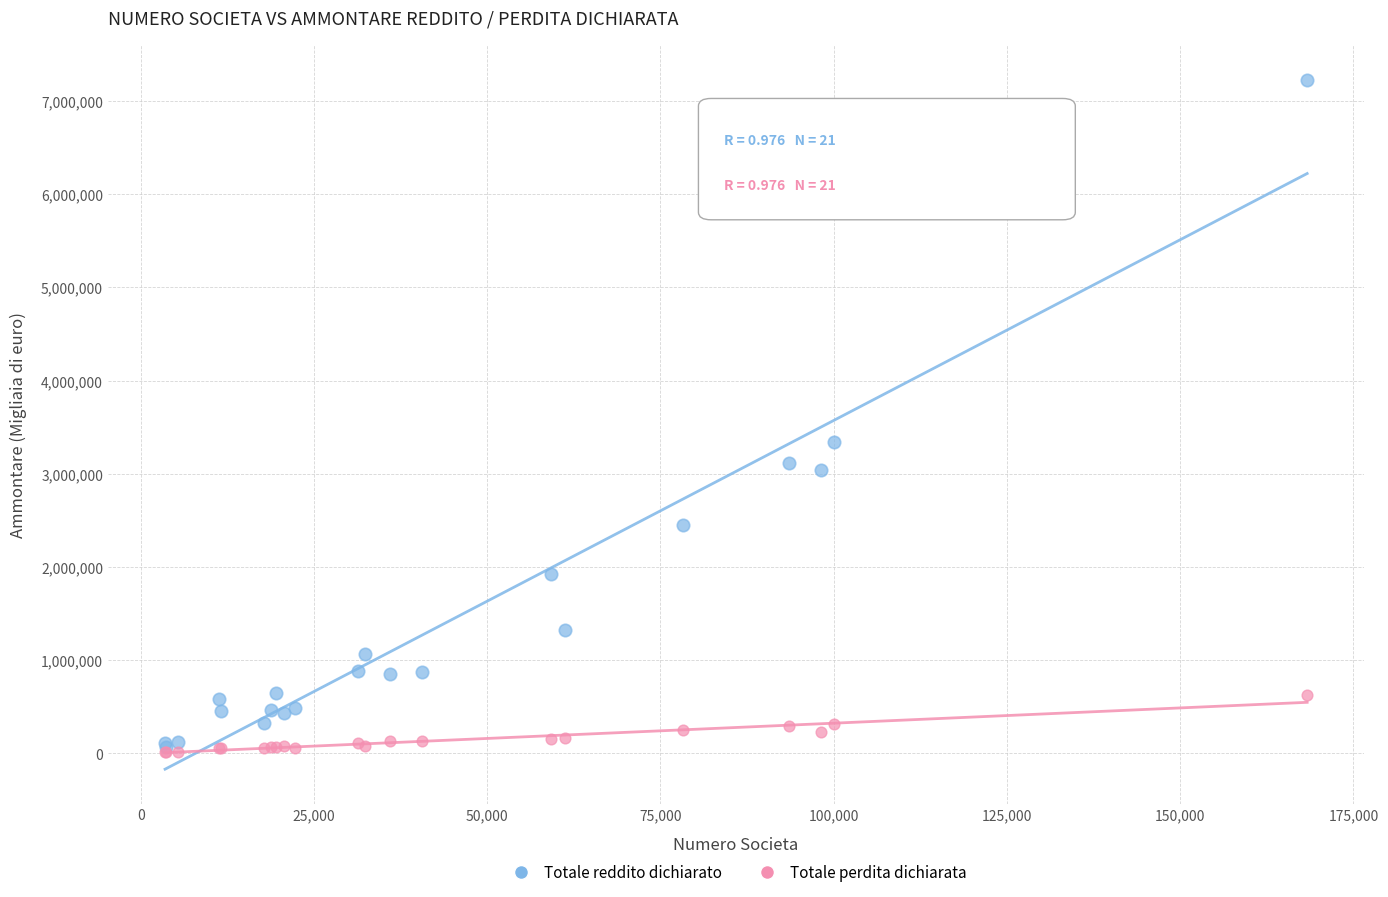

What are all the series names shown in the legend?

Totale reddito dichiarato, Totale perdita dichiarata